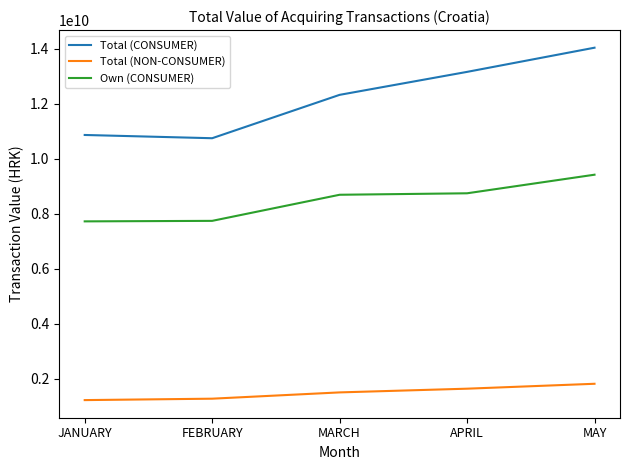

True or false: Total (NON-CONSUMER) and Own (CONSUMER) cross at least once.

False